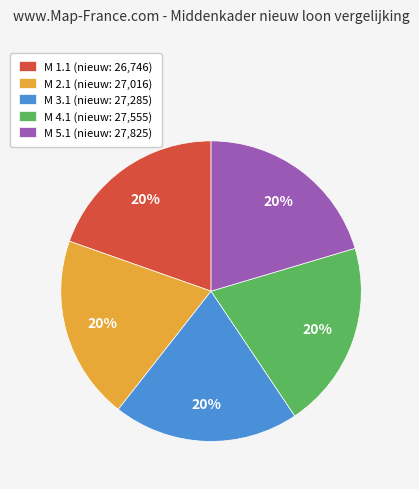

The M 3.1 (nieuw: 27,285) slice represents 6% of the pie. True or false?

False